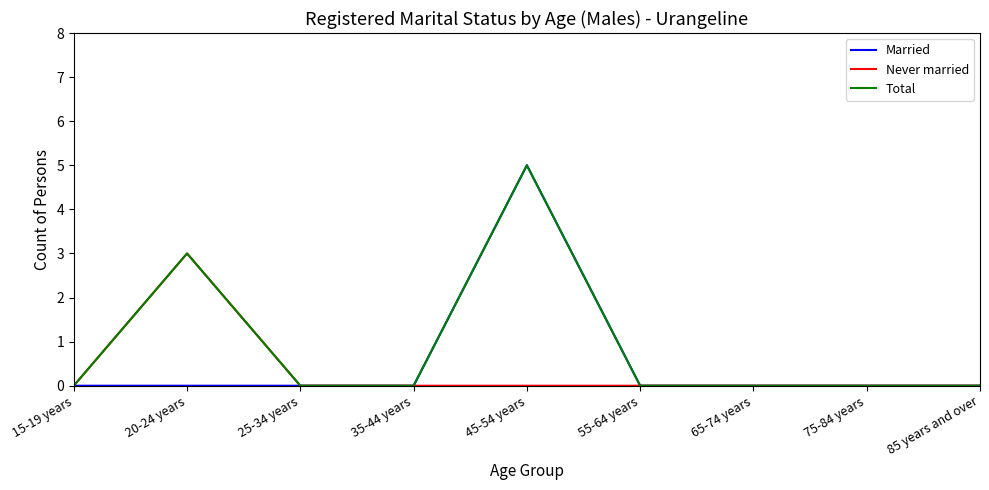

At which label is Total closest to 2?

20-24 years